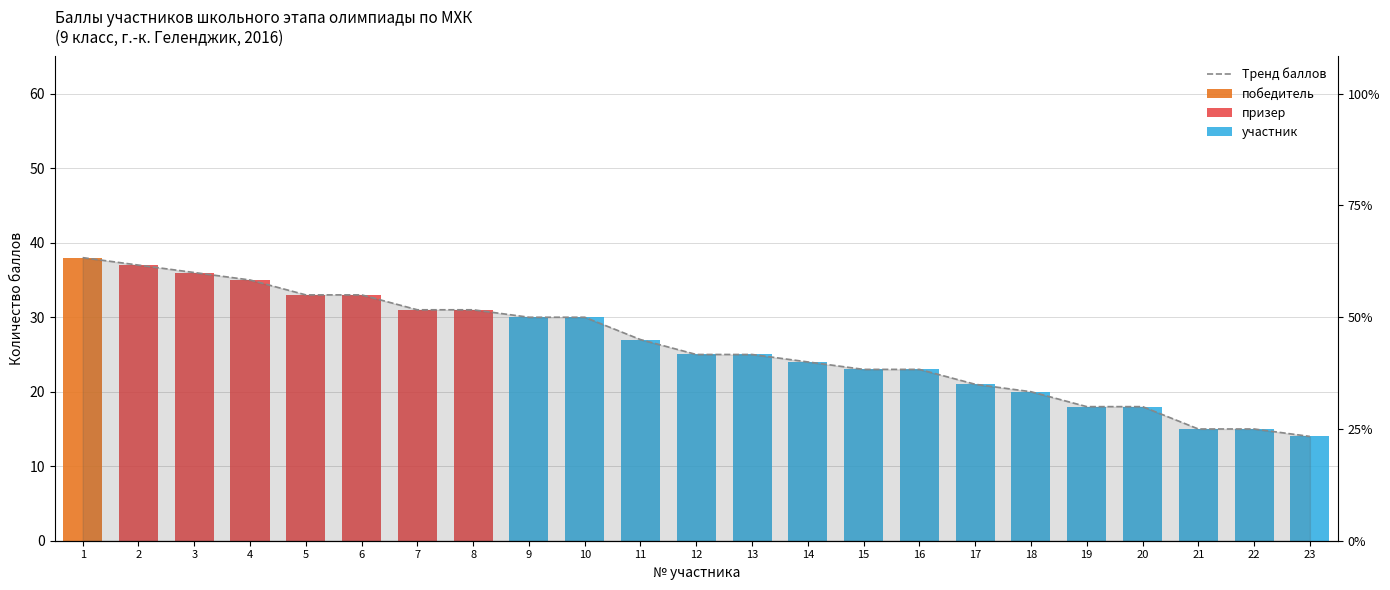

Reading left to right, what are all the values shown in this chart?

Тренд баллов: 1=38	2=37	3=36	4=35	5=33	6=33	7=31	8=31	9=30	10=30	11=27	12=25	13=25	14=24	15=23	16=23	17=21	18=20	19=18	20=18	21=15	22=15	23=14
победитель: 1=38	2=0	3=0	4=0	5=0	6=0	7=0	8=0	9=0	10=0	11=0	12=0	13=0	14=0	15=0	16=0	17=0	18=0	19=0	20=0	21=0	22=0	23=0
призер: 1=0	2=37	3=36	4=35	5=33	6=33	7=31	8=31	9=0	10=0	11=0	12=0	13=0	14=0	15=0	16=0	17=0	18=0	19=0	20=0	21=0	22=0	23=0
участник: 1=0	2=0	3=0	4=0	5=0	6=0	7=0	8=0	9=30	10=30	11=27	12=25	13=25	14=24	15=23	16=23	17=21	18=20	19=18	20=18	21=15	22=15	23=14